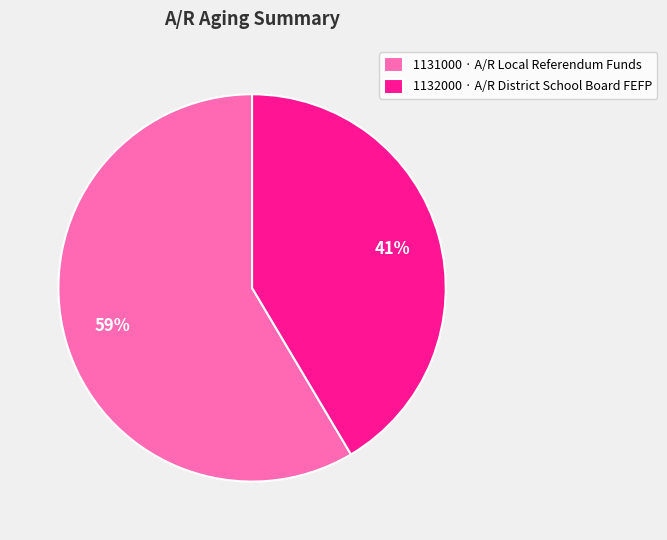

The 1132000 · A/R District School Board FEFP slice represents 53% of the pie. True or false?

False